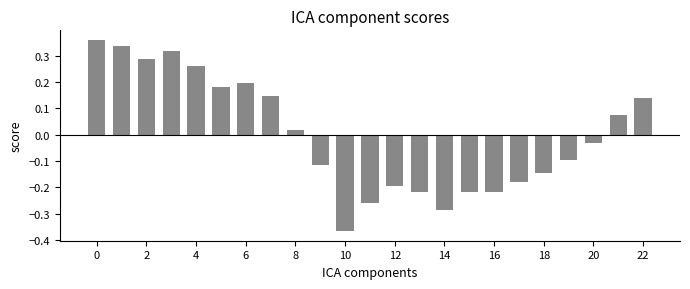

What is the difference between the maximum and minimum values?

0.7